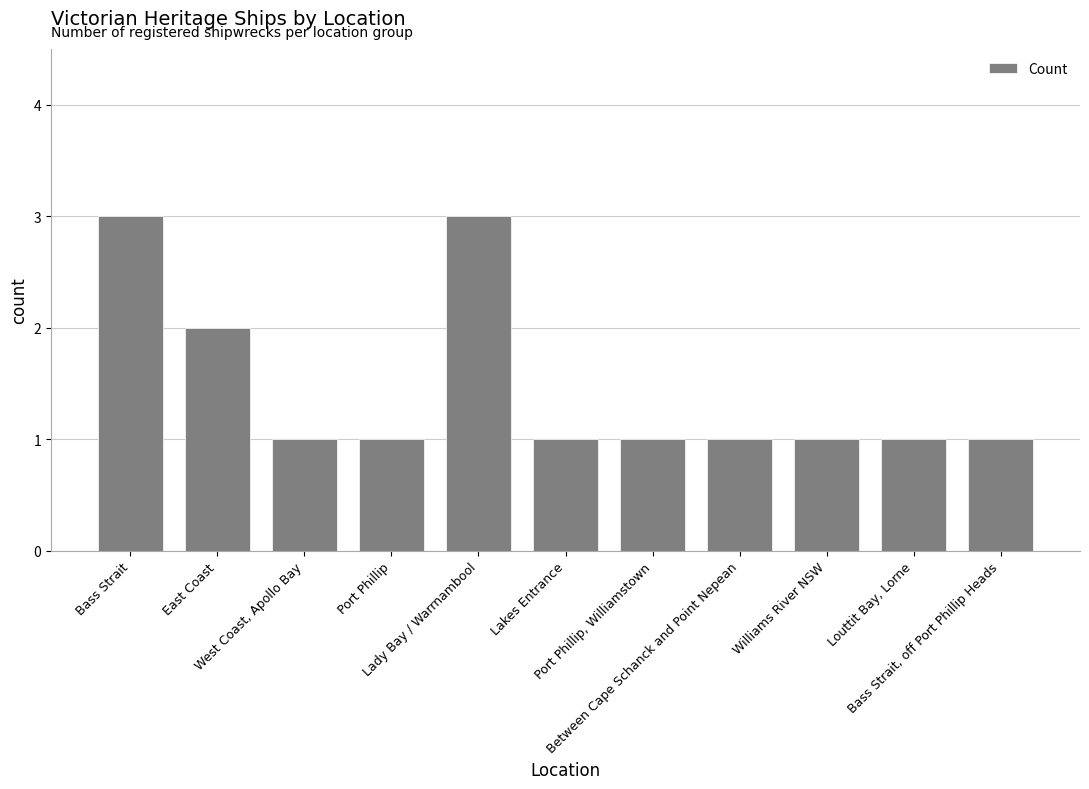

Is it true that the value at Bass Strait is 1?

False